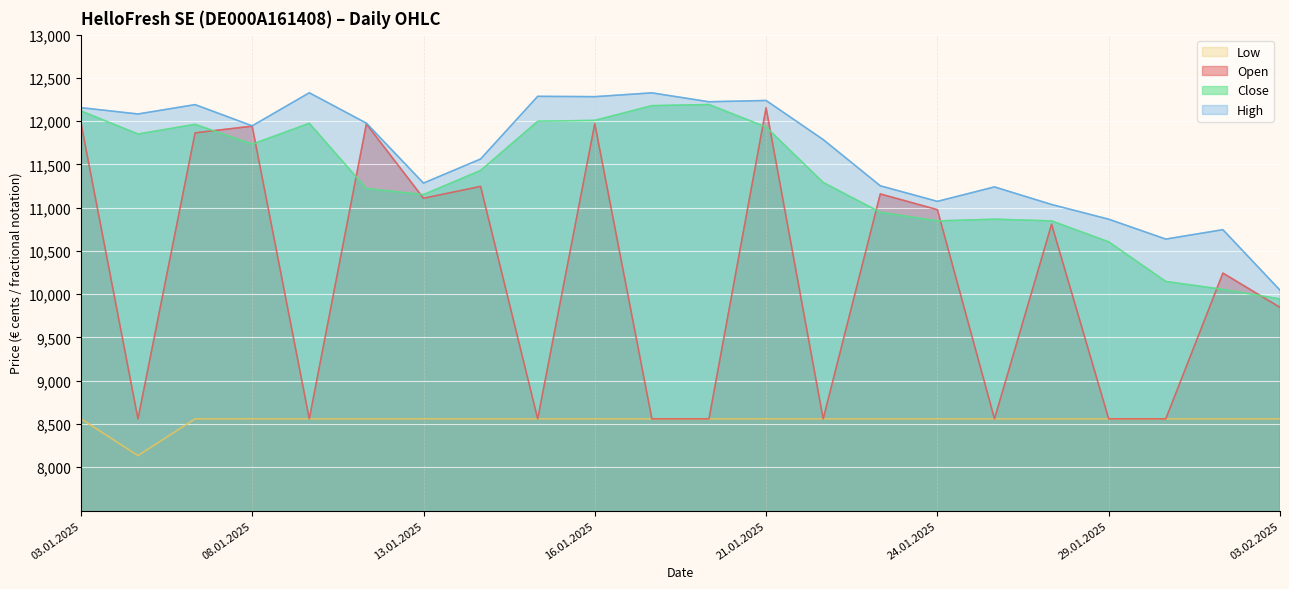

Does the chart display data point markers on the line(s)?

No